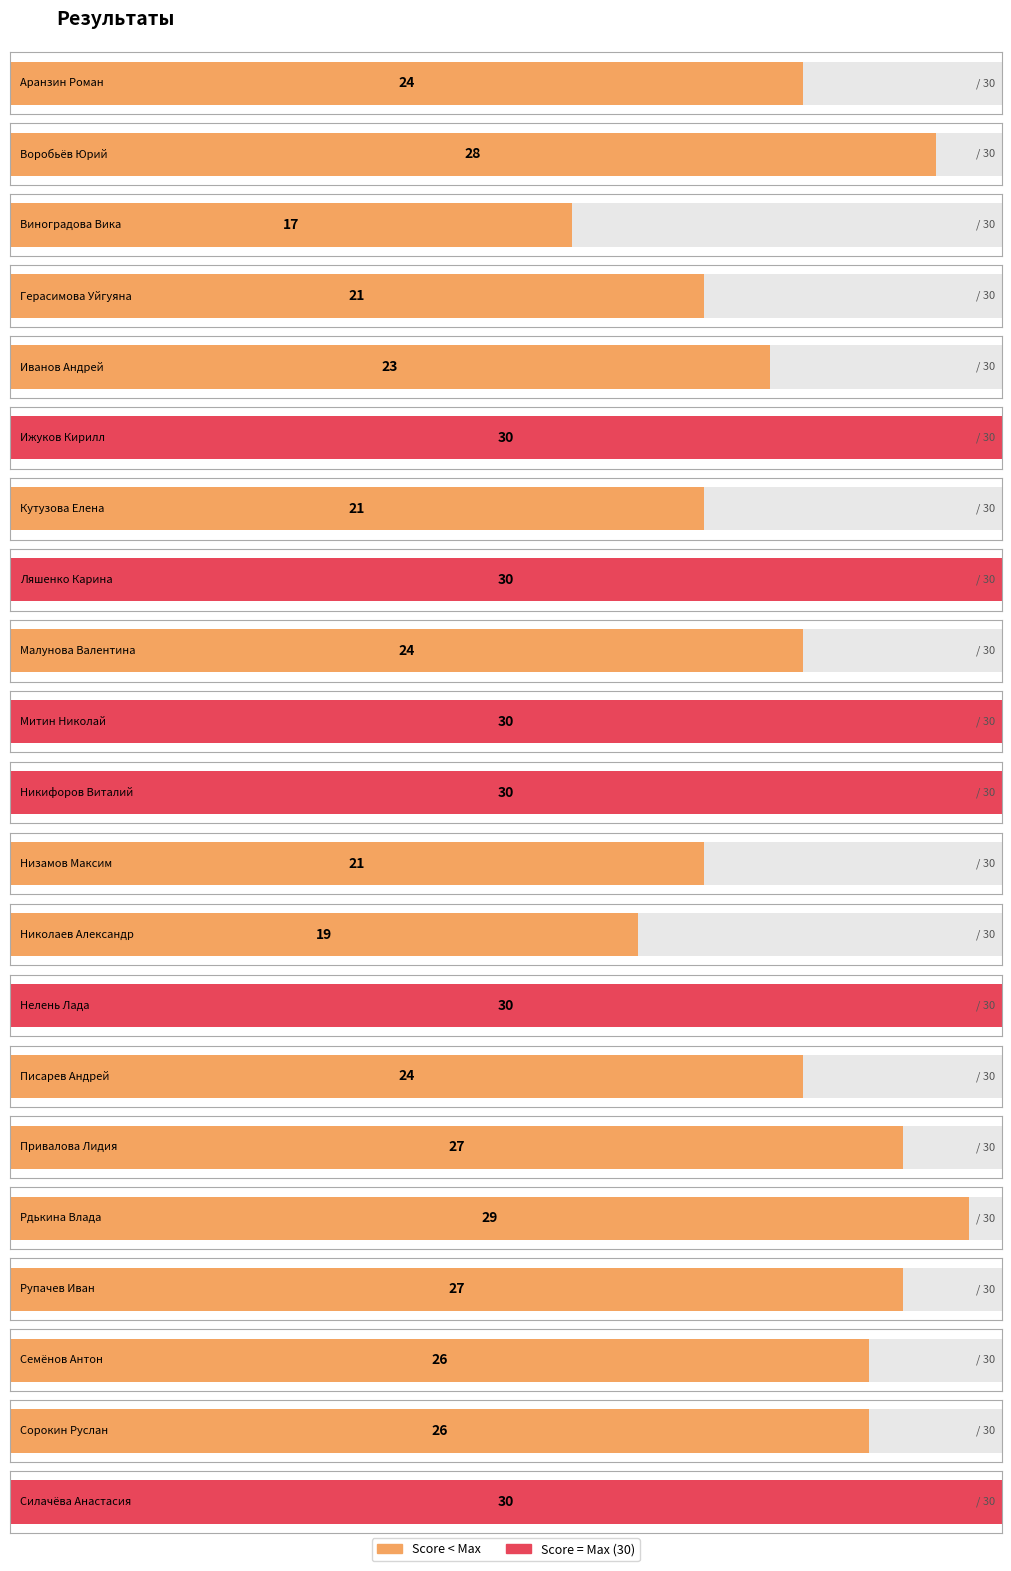

Does the chart contain stacked bars?

No